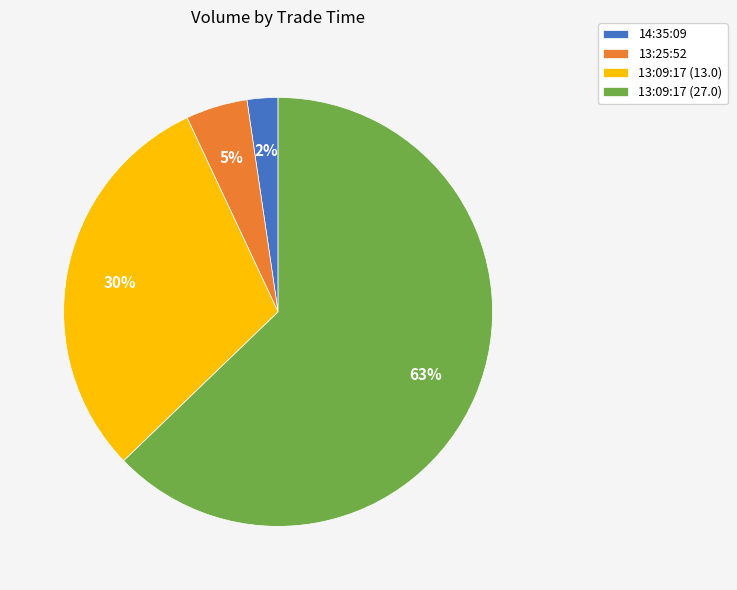

The 14:35:09 slice represents 2% of the pie. True or false?

True